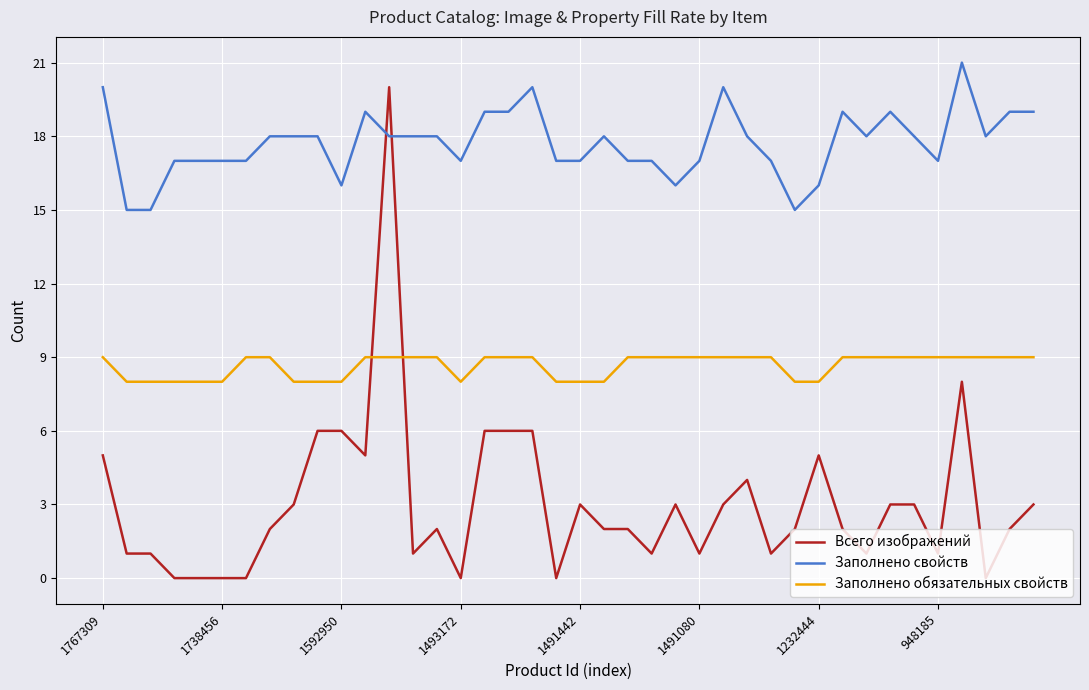

Rank the series by their average value, from lowest to highest.

Всего изображений, Заполнено обязательных свойств, Заполнено свойств